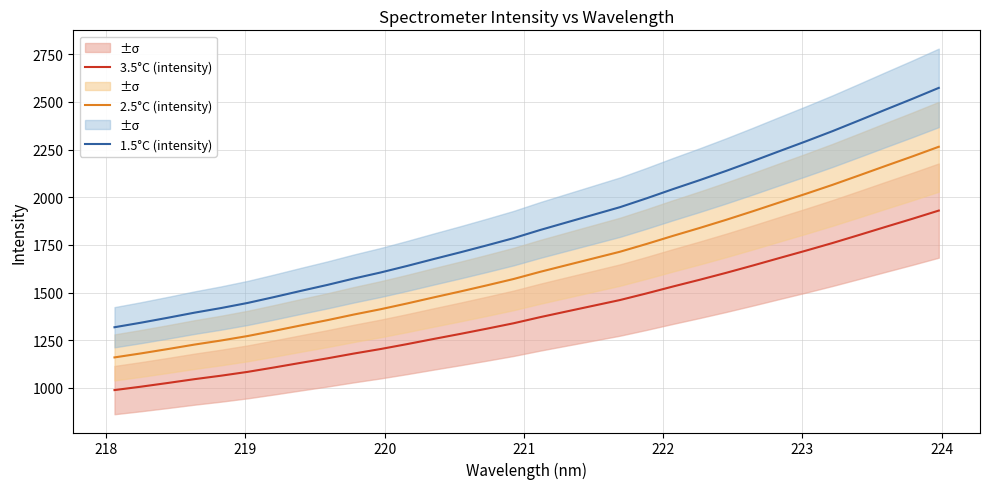

At how many categories does at least one series exceed 2001?

11